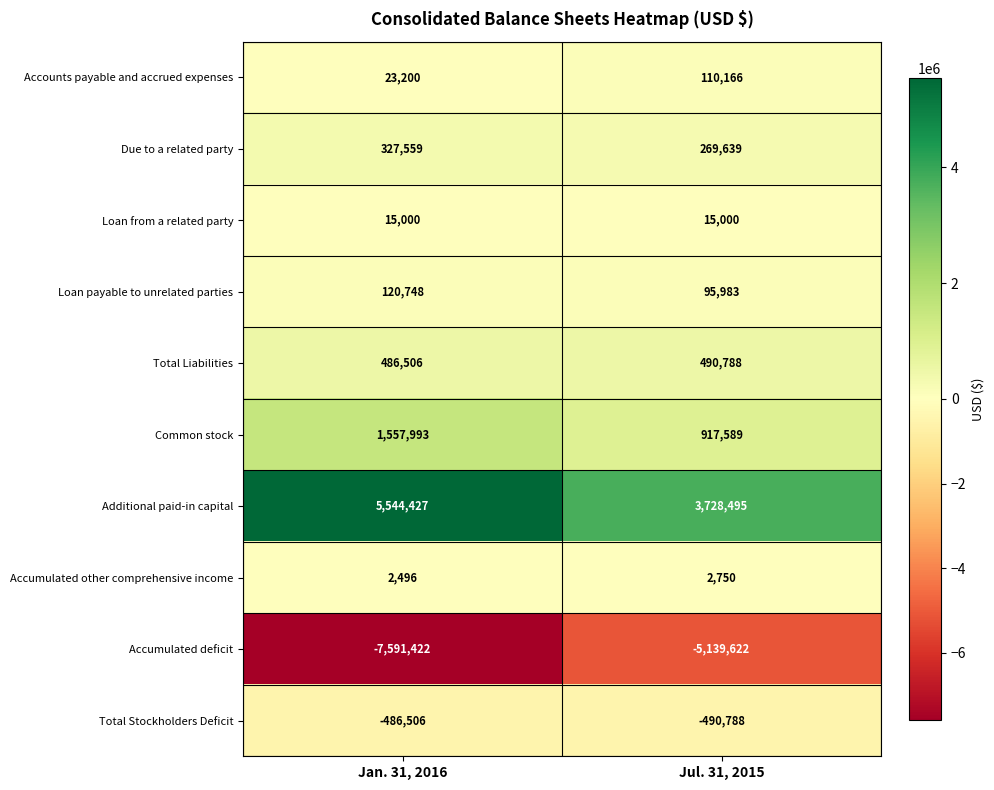

What is the sum of all Due to a related party values?

597198